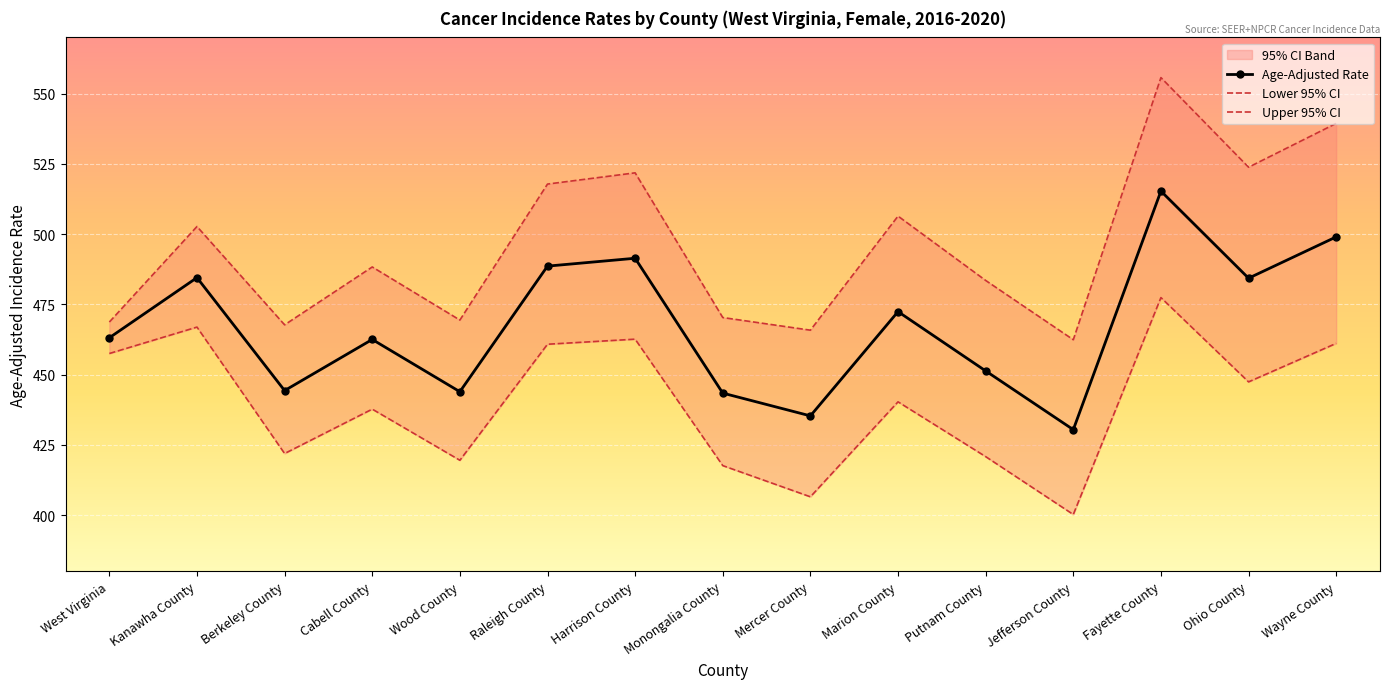

True or false: Upper 95% CI has a value of 467.7 at Berkeley County.

True